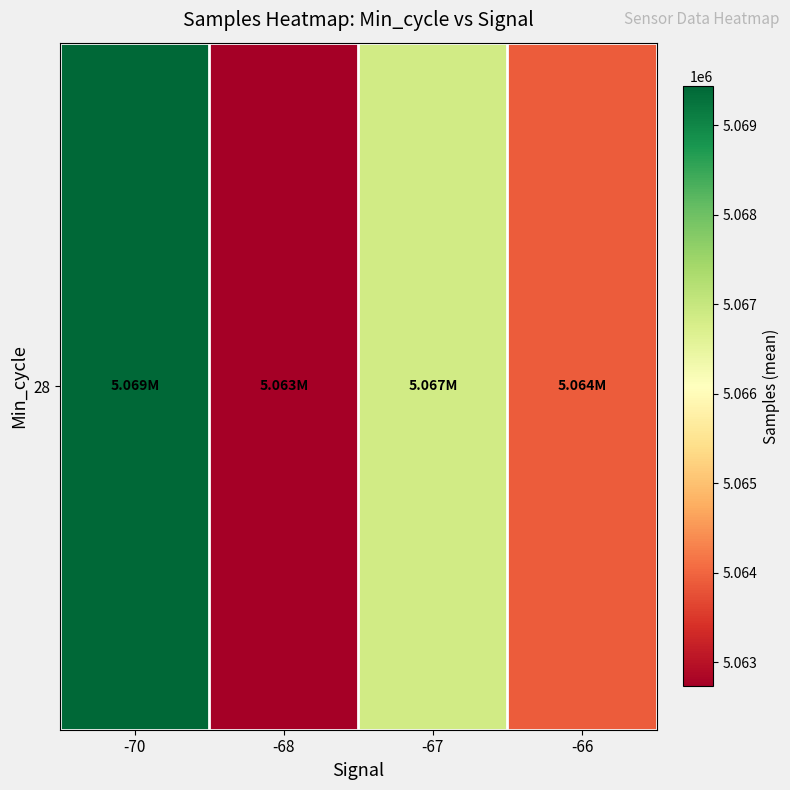

List the labels in order of value, largest first.

-70, -67, -66, -68